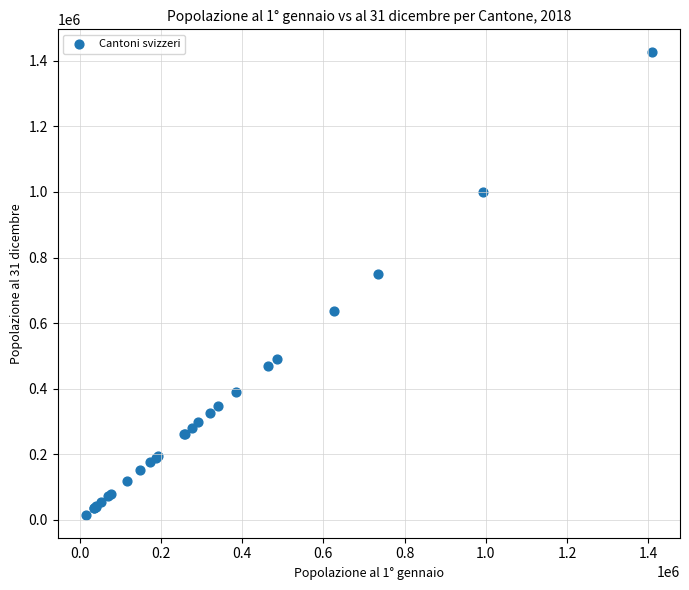

What Y value in the scatter plot is closest to 720658?

749373